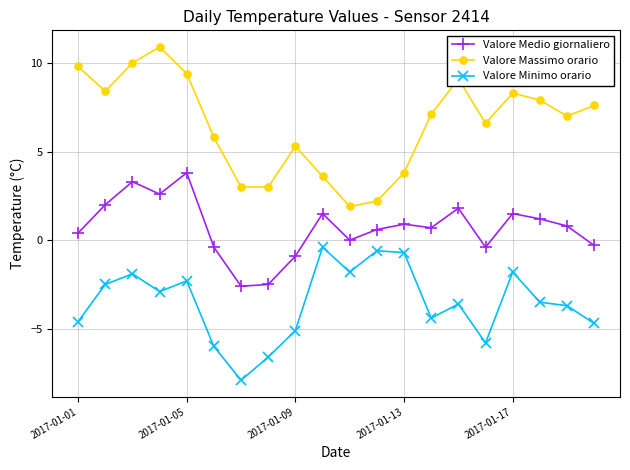

Which series has the widest spread of values?

Valore Massimo orario